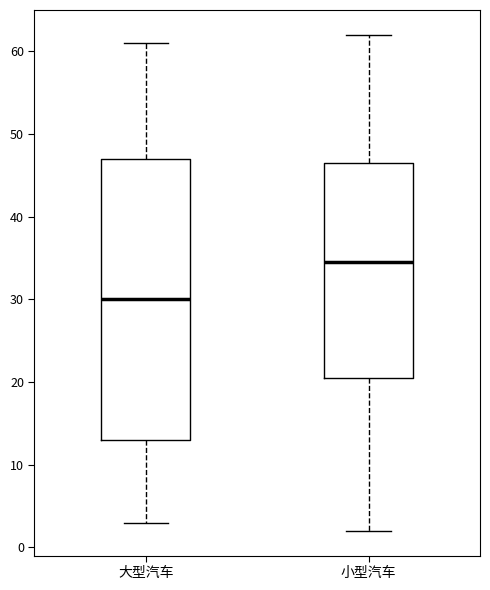

Comparing the boxes themselves (not the whiskers), which one is the tallest?

大型汽车